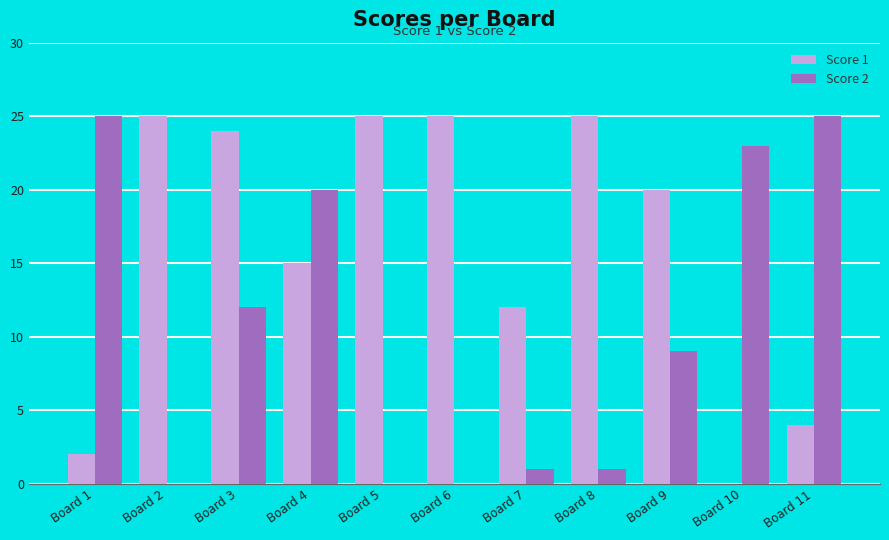

Is it true that Score 1 equals 34 at Board 2?

False